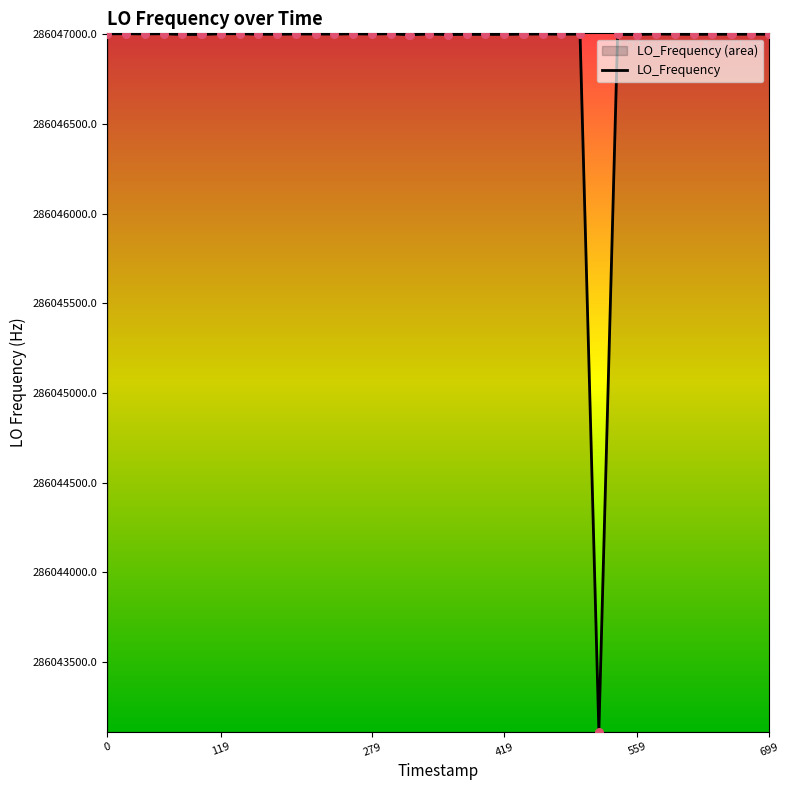

What is the minimum value shown in the chart?

286043110.7